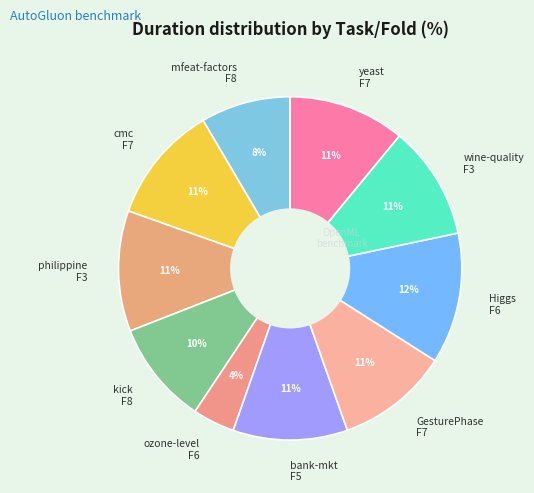

To the nearest percent, what is the average slice percentage?

10%